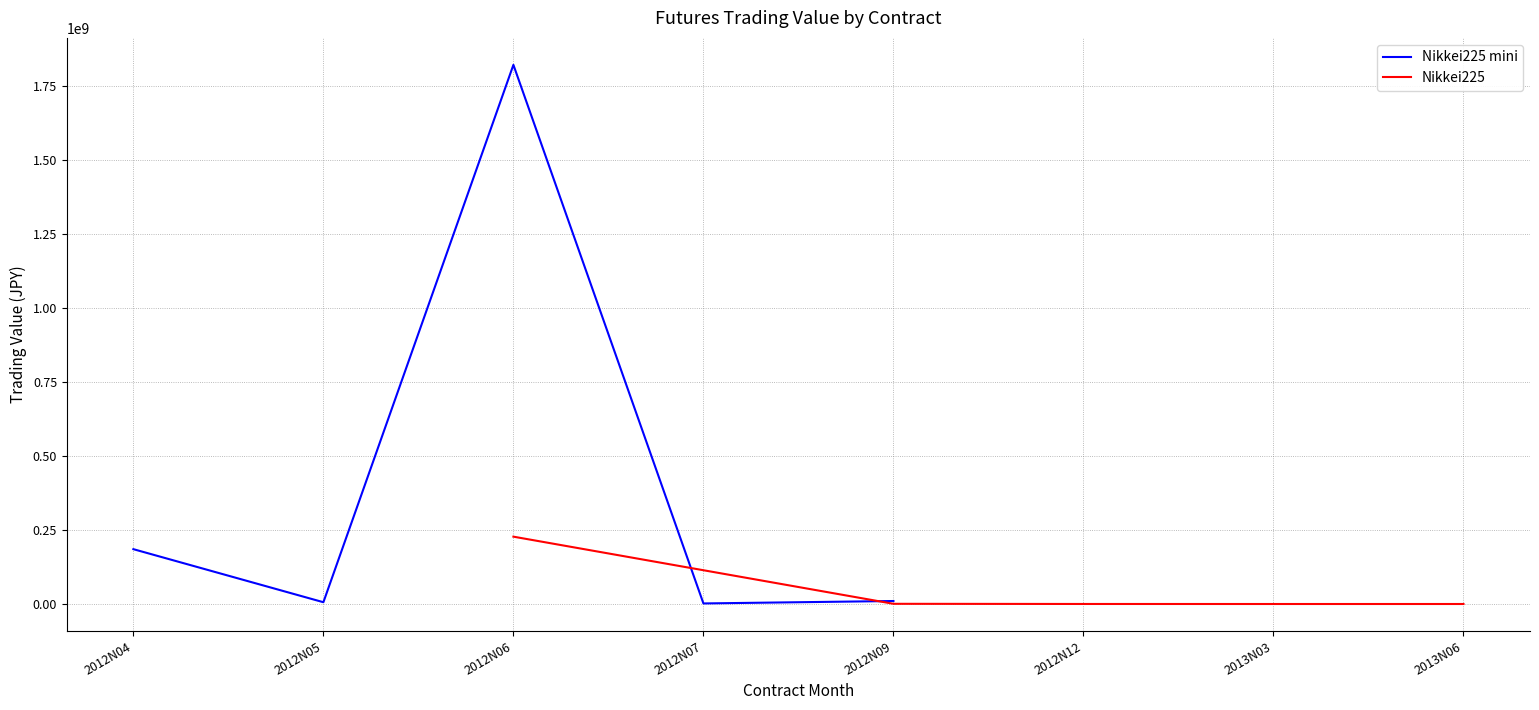

At which category does Nikkei225 mini reach its first local peak?

2012N06